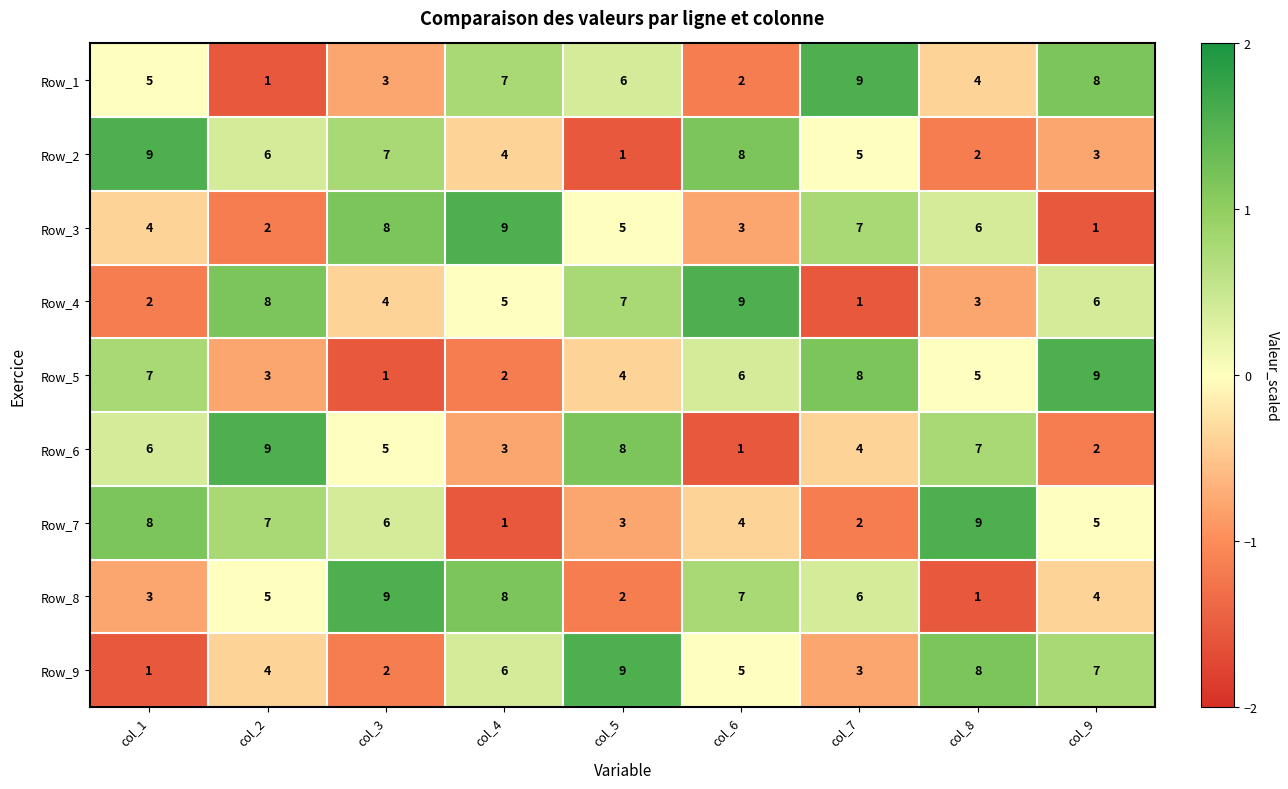

At col_9, list the series in order from largest to smallest.

Row_5, Row_1, Row_9, Row_4, Row_7, Row_8, Row_2, Row_6, Row_3